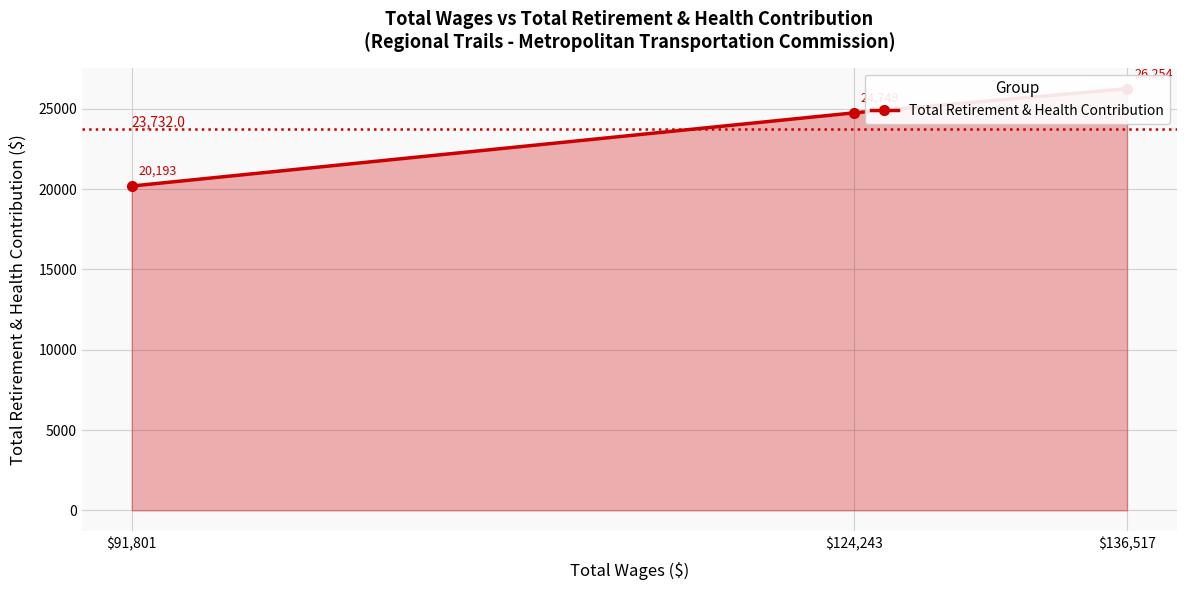

At which label does the data first exceed 24749?

$136,517